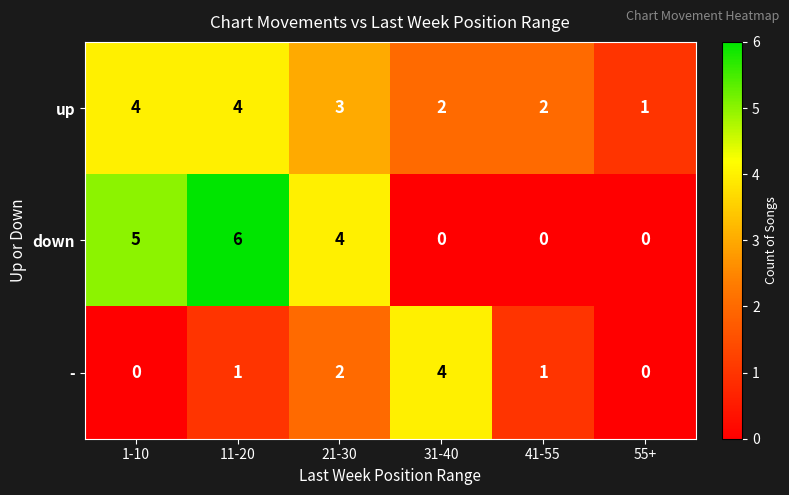

At which label is - closest to 2?

21-30